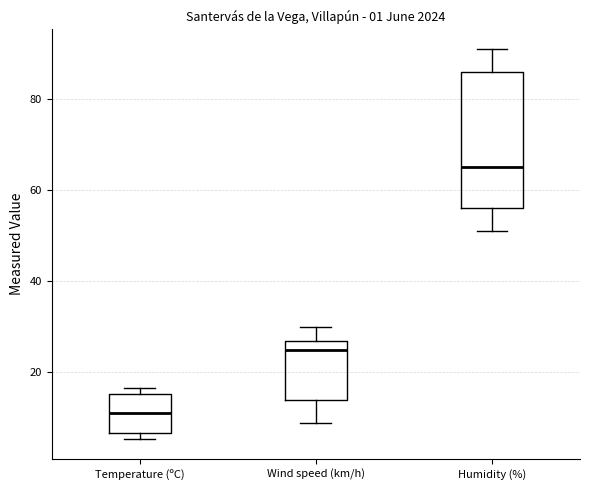

Which box is the tallest, from its lower edge to its upper edge?

Humidity (%)